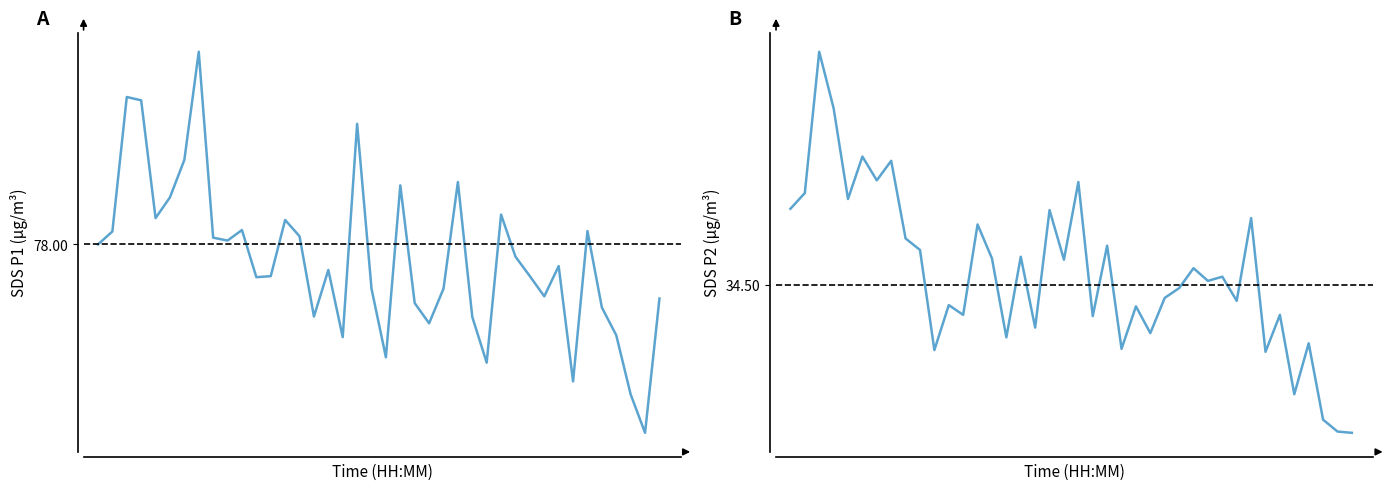

At how many categories does at least one series exceed 53?

40